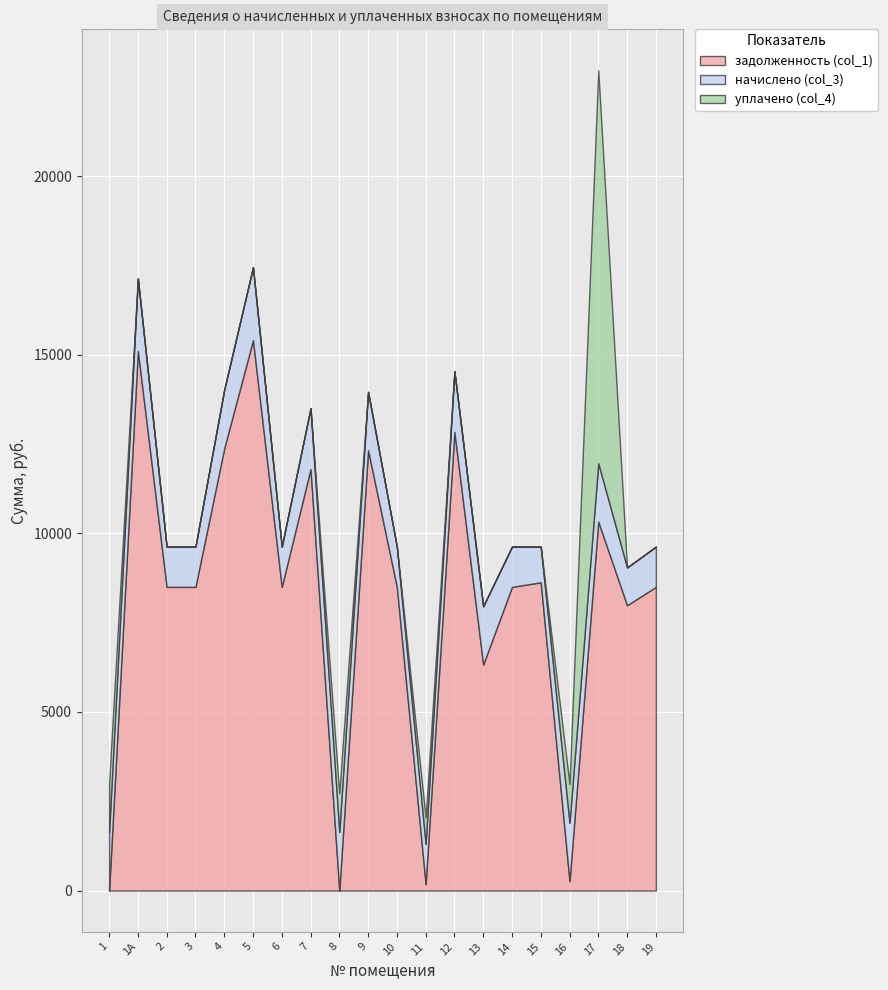

What is the label of the 12th point from the right?

8